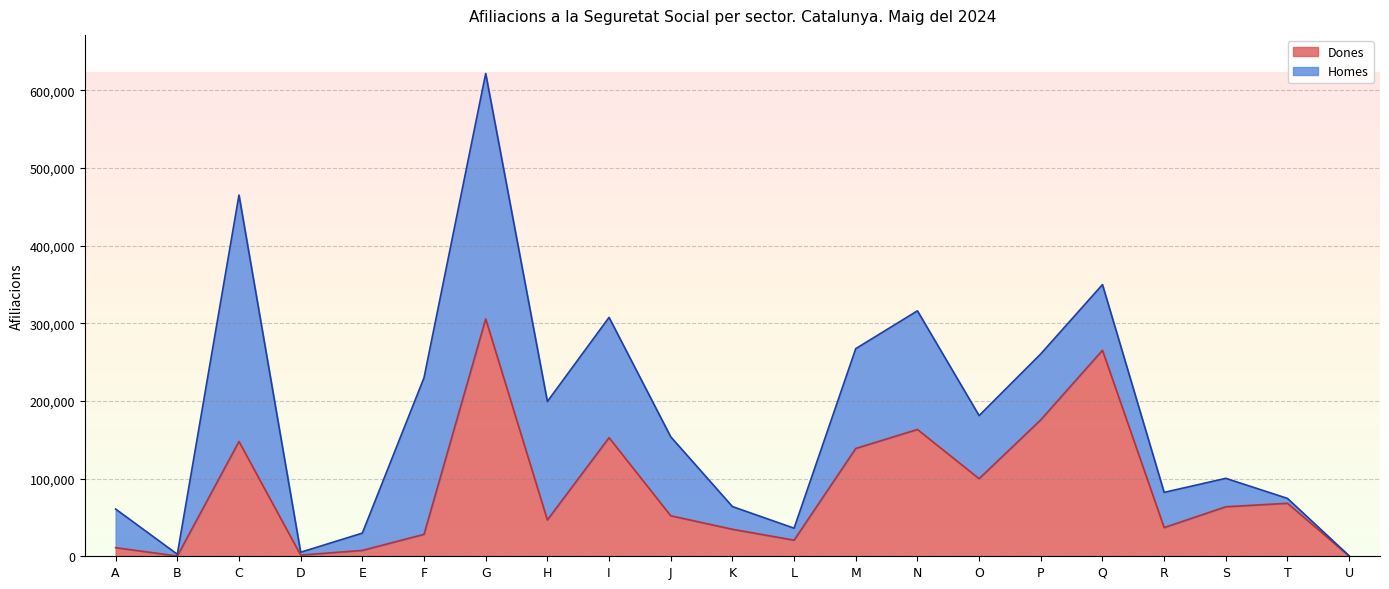

What is the difference between the second highest and minimum values?

265040